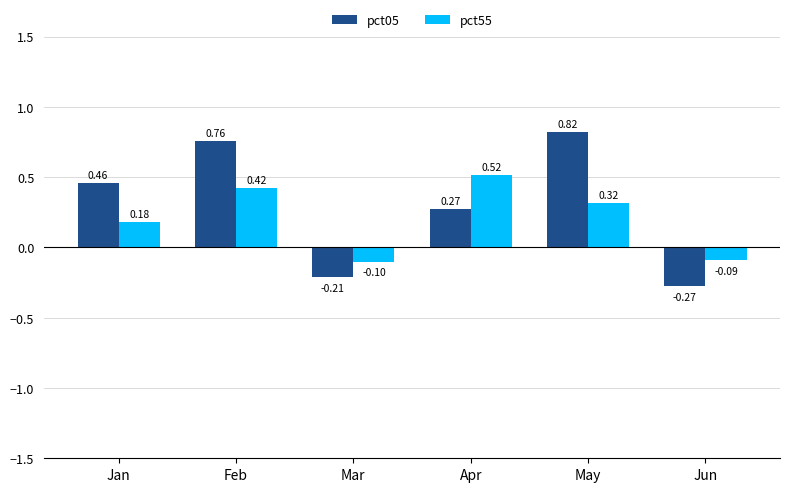

What is the difference between the second highest and second lowest values in the pct05 series?

1.0